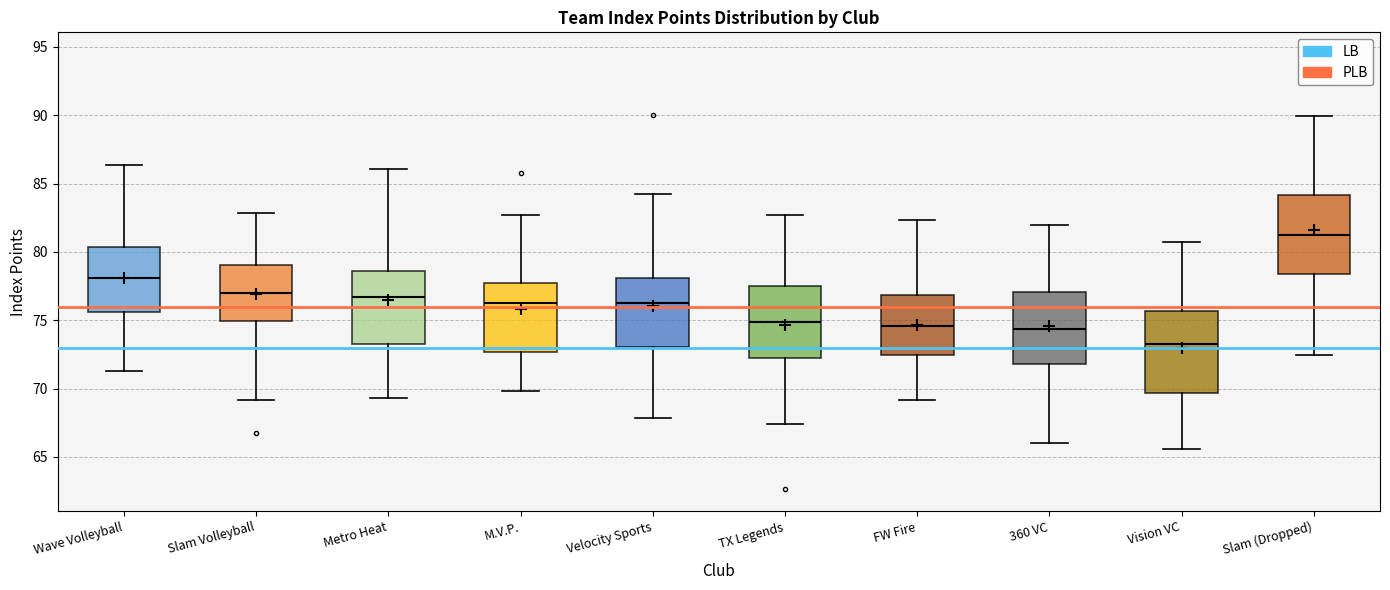

Reading left to right, read every box against the y-axis: the position of its median line, the range the box covers, and the ends of its whiskers. The values are not printed on the chart, so give them approximately, as read against the axis.

Wave Volleyball: median 78.0, box 75.5 to 80.5, whiskers 71.5 to 86.5
Slam Volleyball: median 77.0, box 75.0 to 79.0, whiskers 69.0 to 83.0
Metro Heat: median 76.5, box 73.5 to 78.5, whiskers 69.5 to 86.0
M.V.P.: median 76.5, box 72.5 to 78.0, whiskers 70.0 to 82.5
Velocity Sports: median 76.0, box 73.0 to 78.0, whiskers 68.0 to 84.0
TX Legends: median 75.0, box 72.0 to 77.5, whiskers 67.5 to 82.5
FW Fire: median 74.5, box 72.5 to 77.0, whiskers 69.0 to 82.5
360 VC: median 74.5, box 72.0 to 77.0, whiskers 66.0 to 82.0
Vision VC: median 73.5, box 69.5 to 75.5, whiskers 65.5 to 80.5
Slam (Dropped): median 81.0, box 78.5 to 84.0, whiskers 72.5 to 90.0